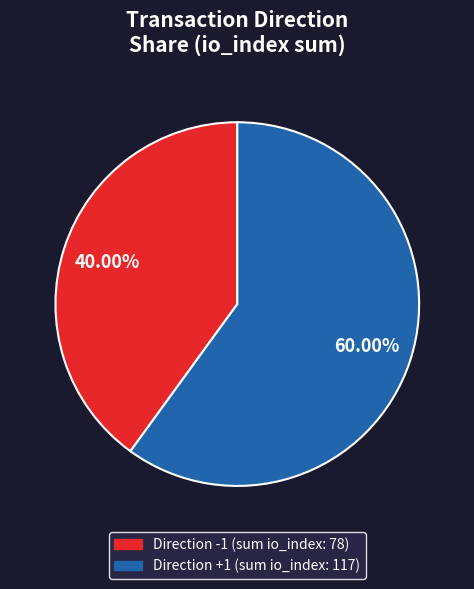

Is there any slice that represents more than half of the pie?

Yes